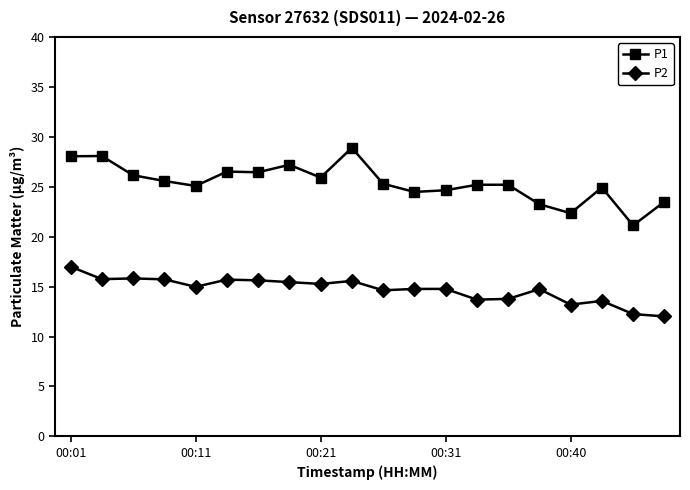

True or false: P1 has more than 0 interior local peaks.

True